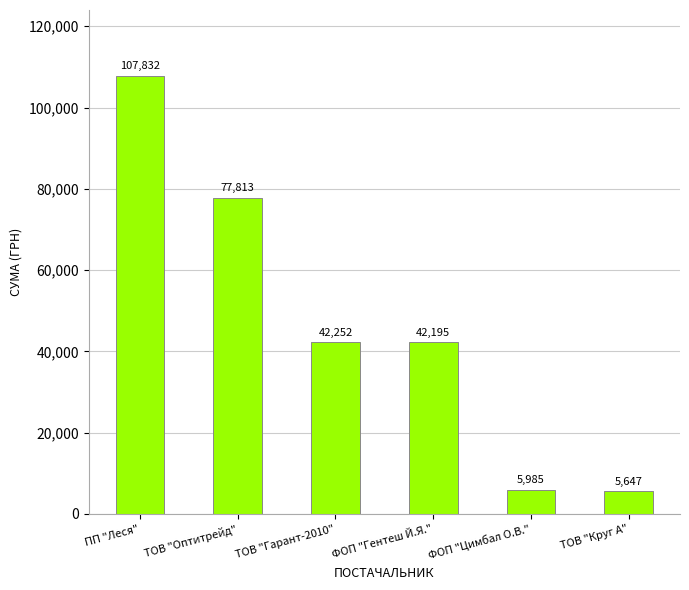

True or false: the data shows 42251.9 at ТОВ "Гарант-2010".

True